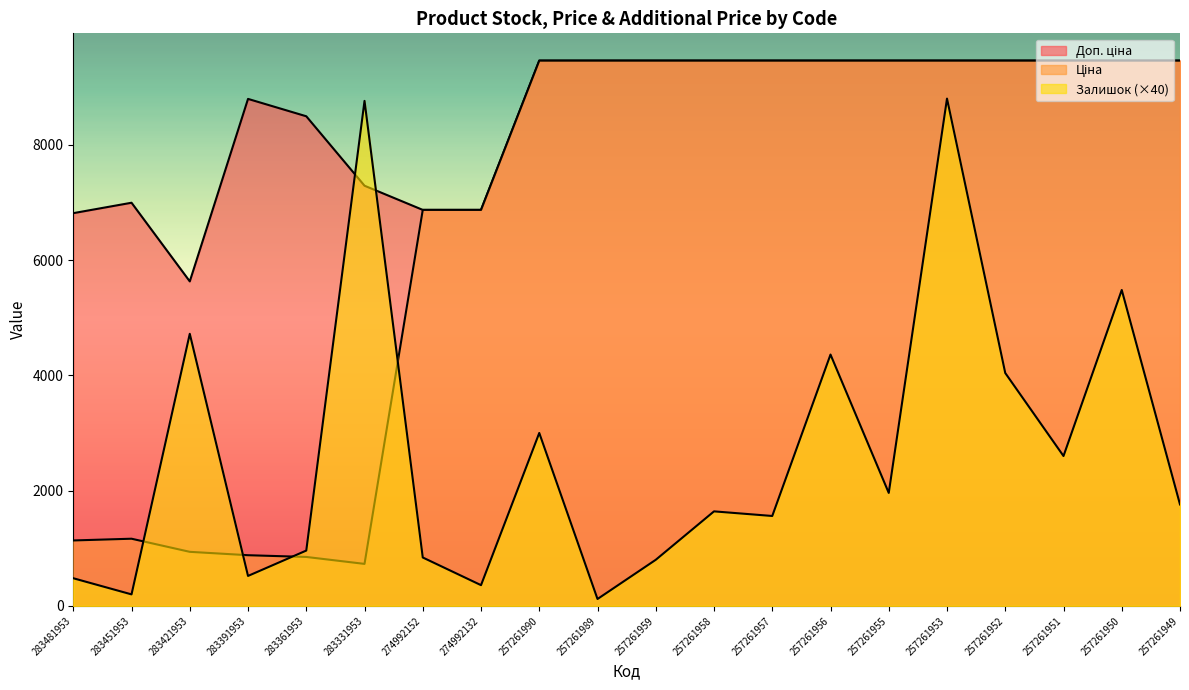

How many data points in Доп. ціна are less than 9458?

8